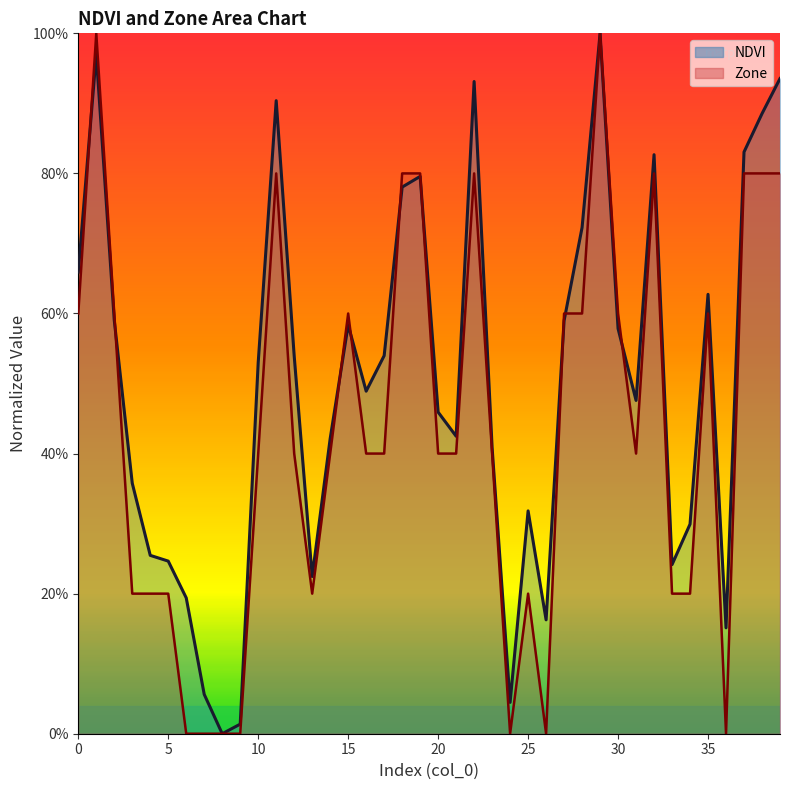

Approximately how many times larger is the value at 12 compared to 29?

0.5